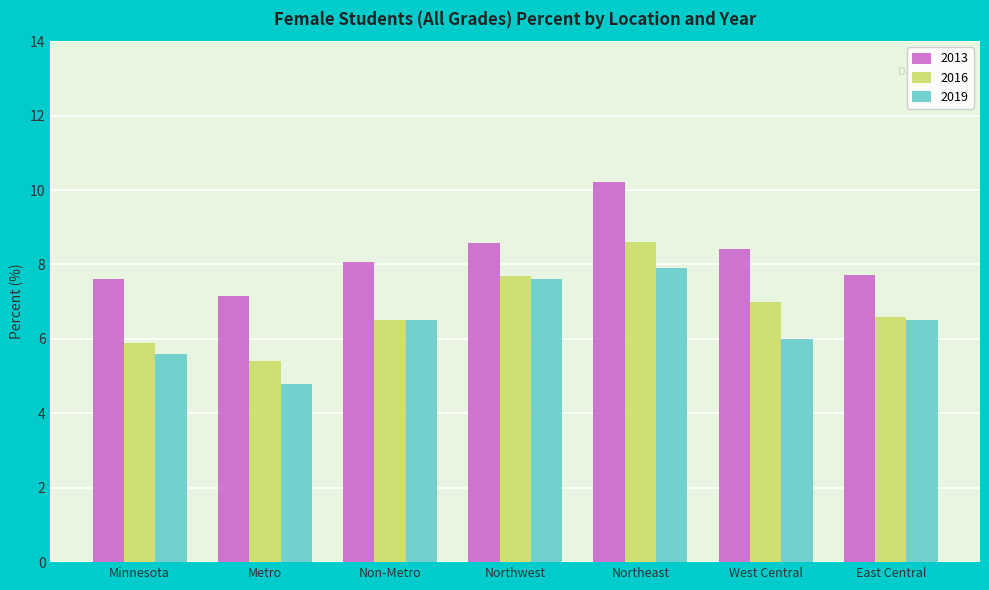

How many series are shown in this chart?

3